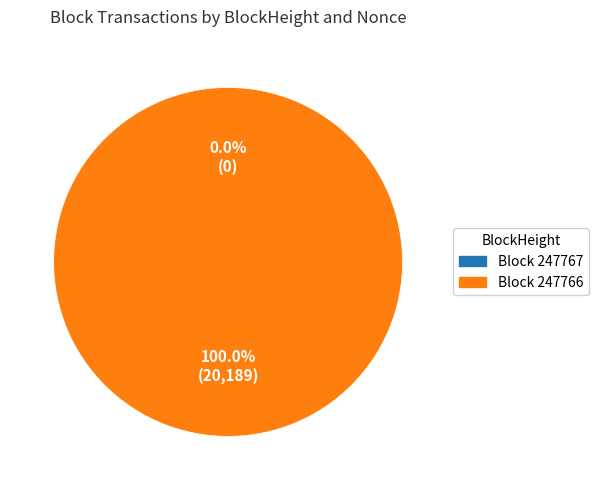

To the nearest percent, what is the difference between the largest and smallest slice percentages?

100%